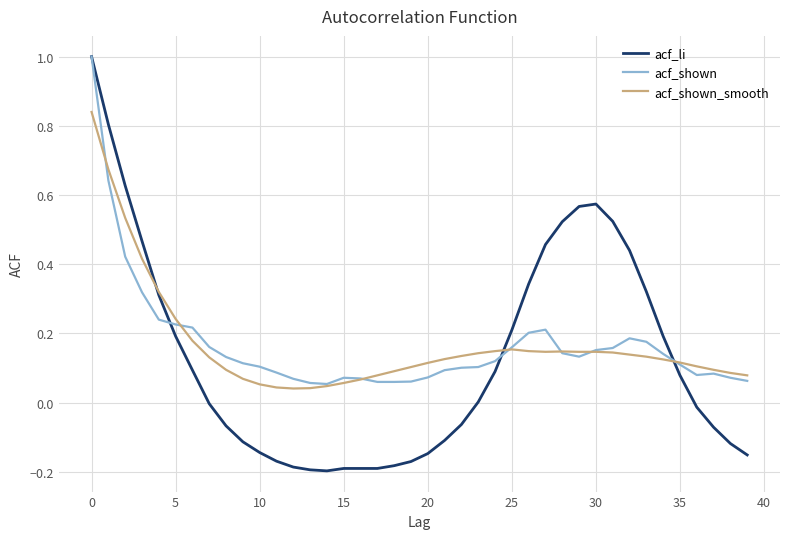

What is the maximum value for acf_shown?

1.0